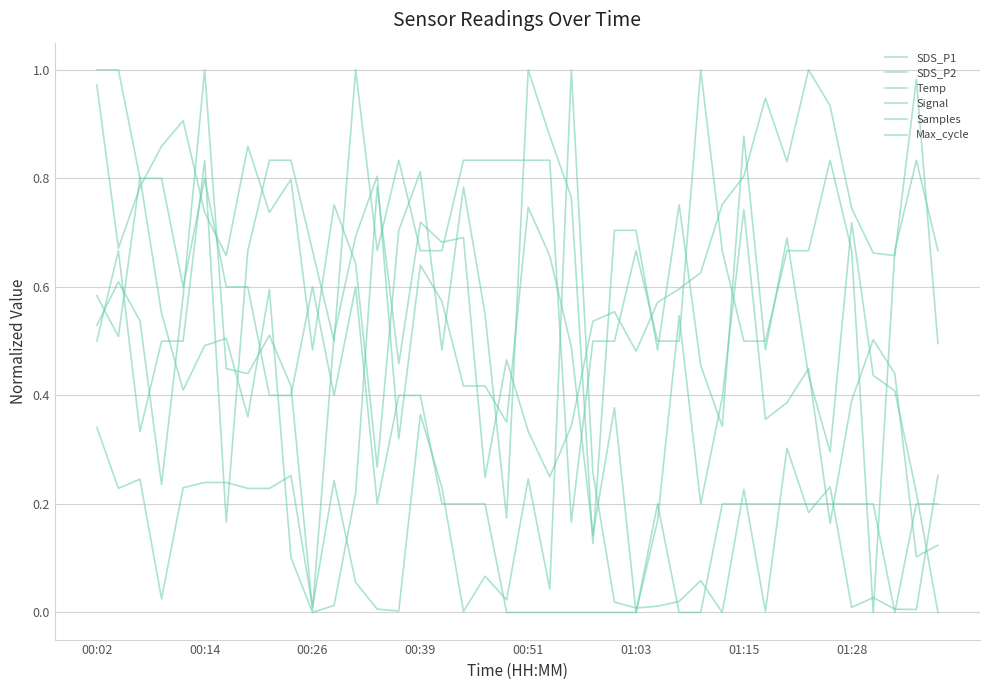

Which category has the lowest value in the Samples series?

00:26